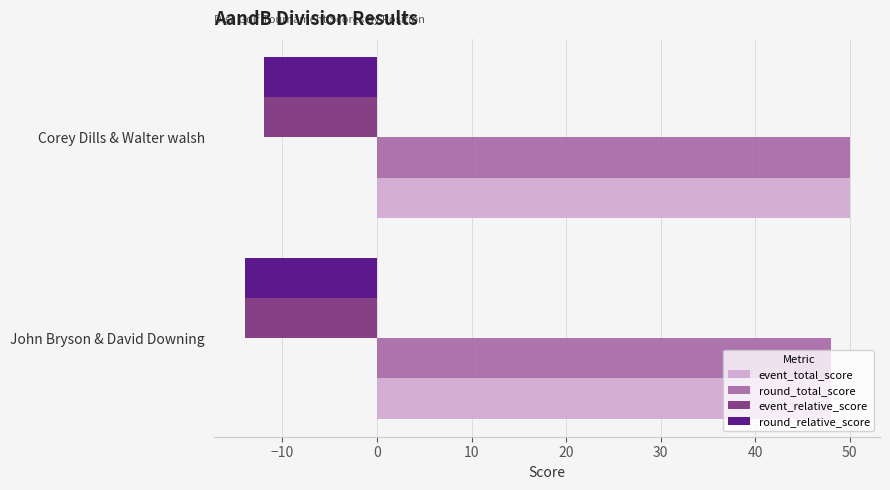

The value of event_relative_score at Corey Dills & Walter walsh is -21. True or false?

False